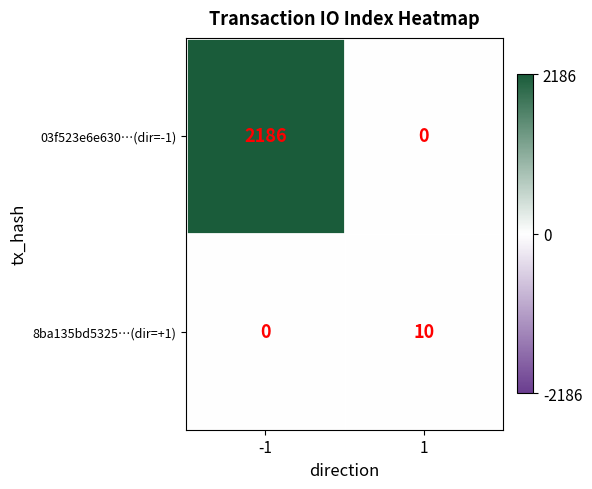

What is the difference between the highest and lowest values at 1?

10